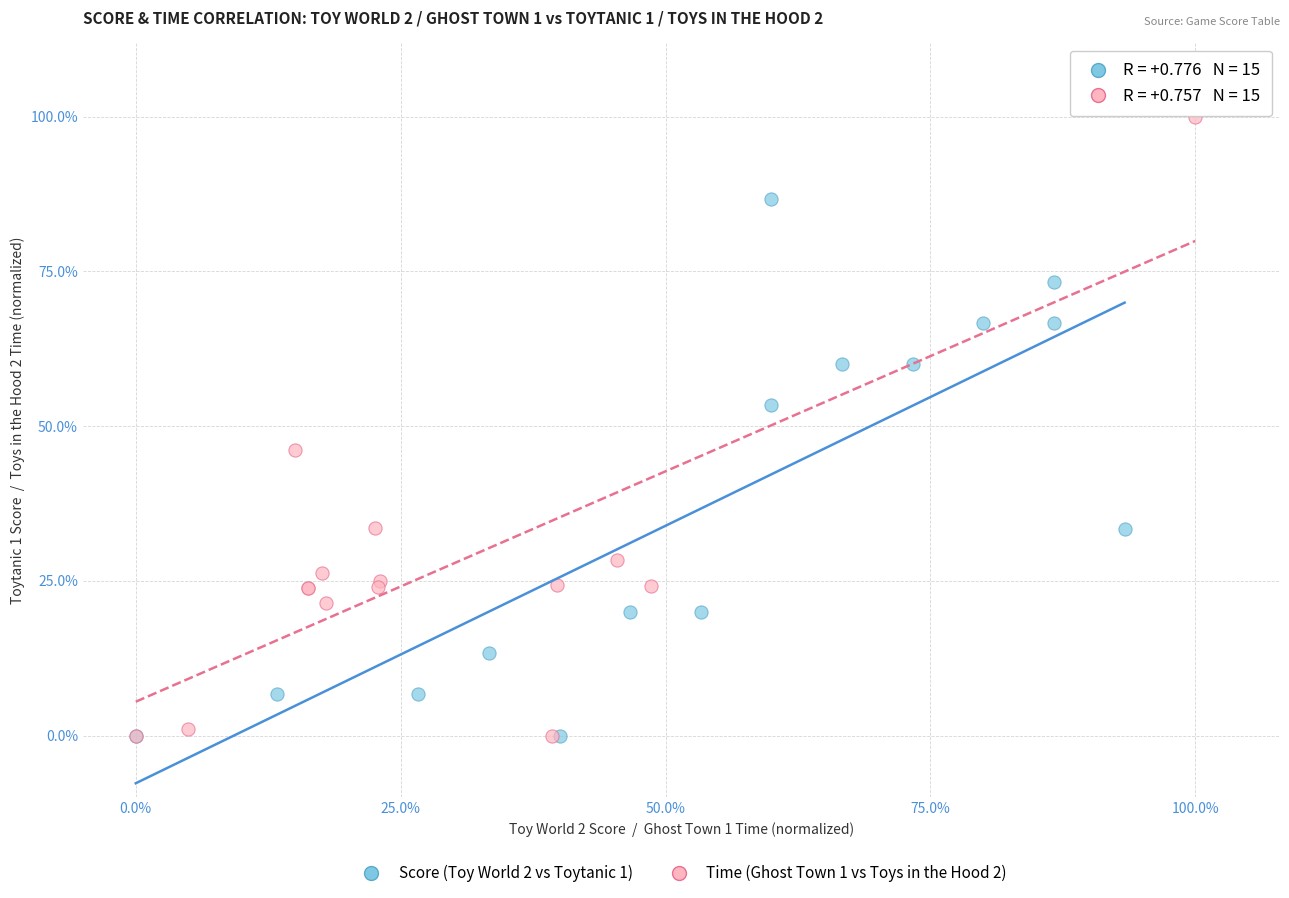

Which series has the largest Y range (max minus min)?

Time (Ghost Town 1 vs Toys in the Hood 2)